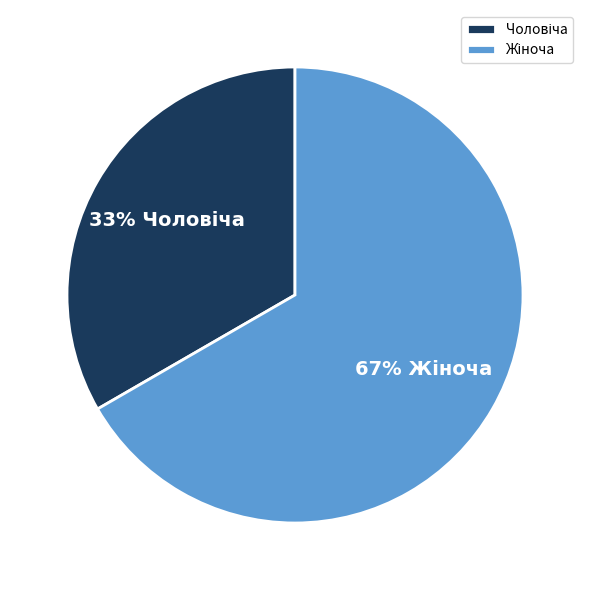

Is there any slice that represents more than half of the pie?

Yes